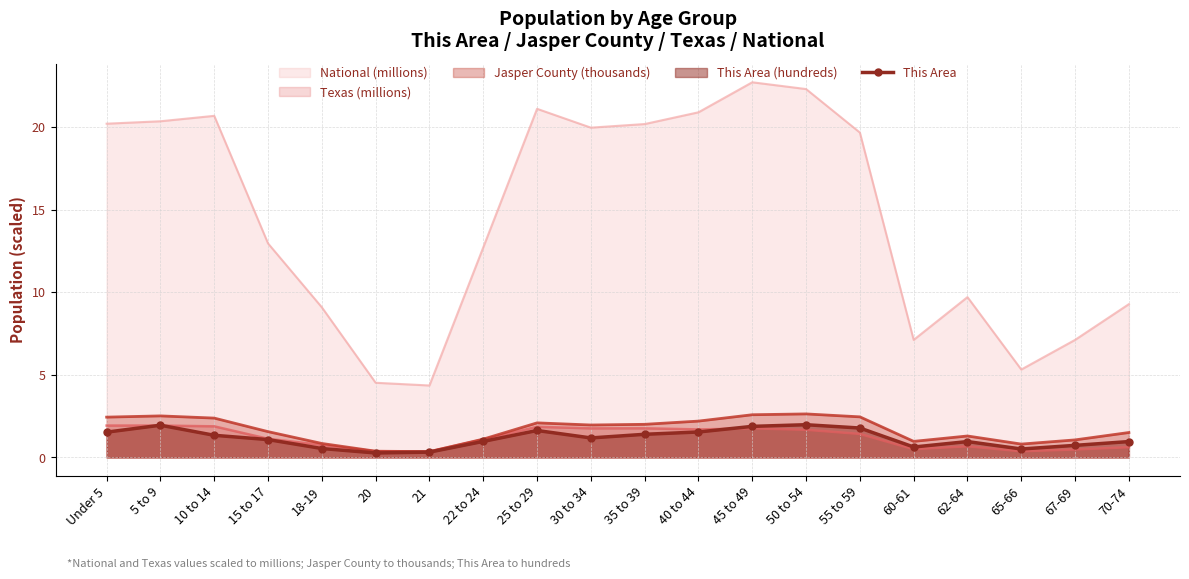

Rank the categories by value from lowest to highest.

20, 21, 65-66, 18-19, 60-61, 67-69, 62-64, 70-74, 22 to 24, 15 to 17, 30 to 34, 10 to 14, 35 to 39, Under 5, 40 to 44, 25 to 29, 55 to 59, 45 to 49, 5 to 9, 50 to 54